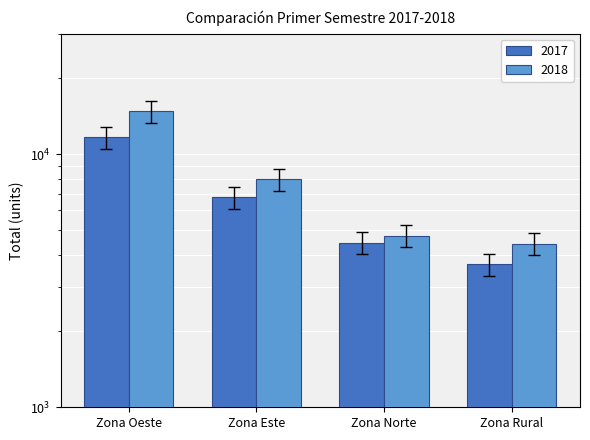

Which series has the widest spread of values?

2018